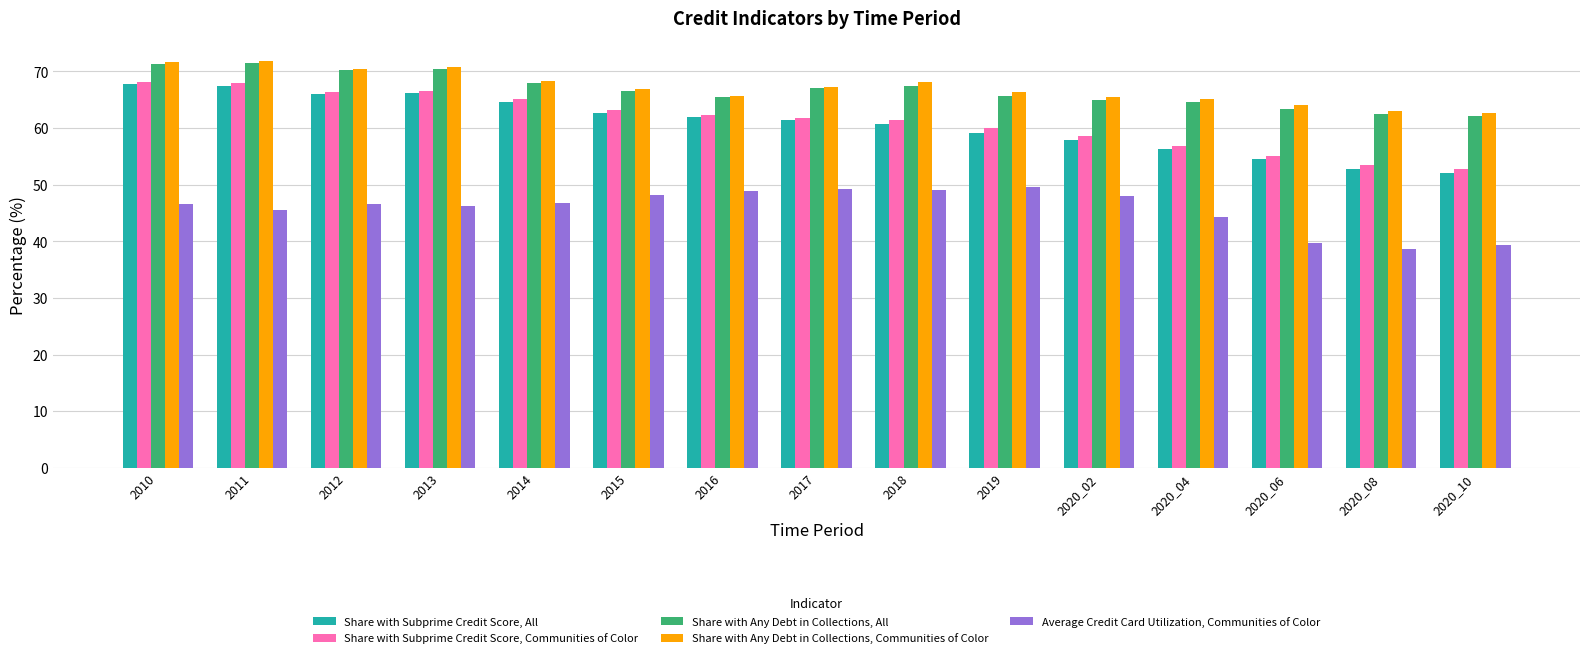

How many series are shown in this chart?

5